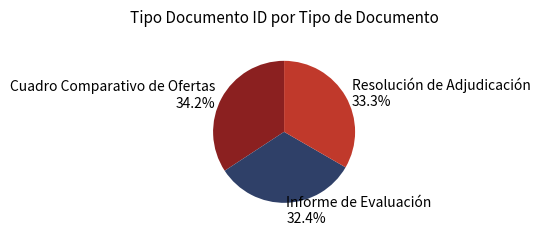

Rank the categories by value from highest to lowest.

Cuadro Comparativo de Ofertas, Resolución de Adjudicación, Informe de Evaluación